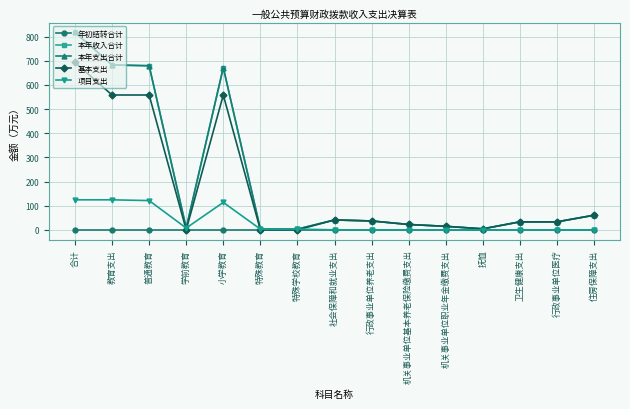

Is this an area chart (filled region under the line)?

No